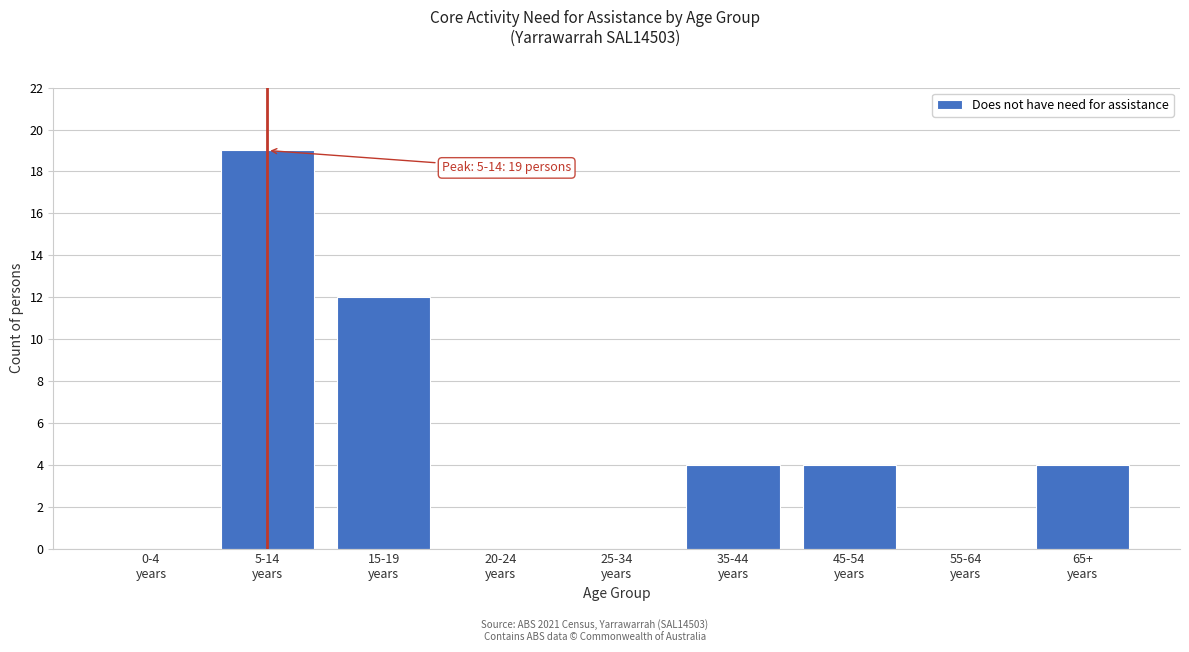

What is the maximum value shown in the chart?

19